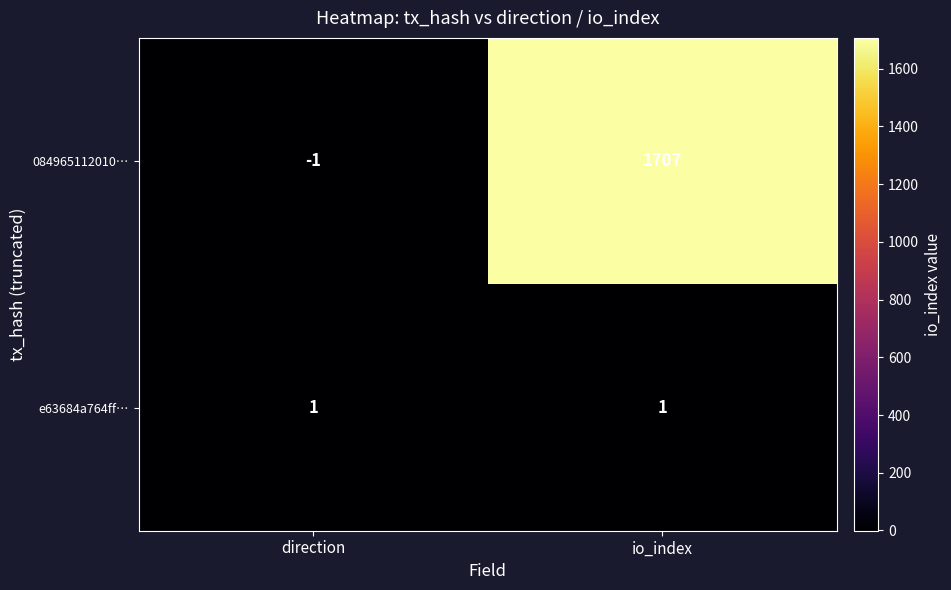

What is the minimum value shown in the chart?

-1